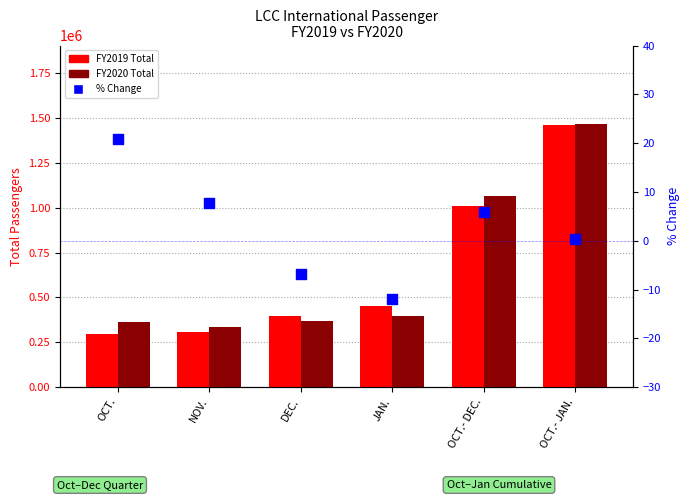

What are all the series names shown in the legend?

FY2019 Total, FY2020 Total, % Change